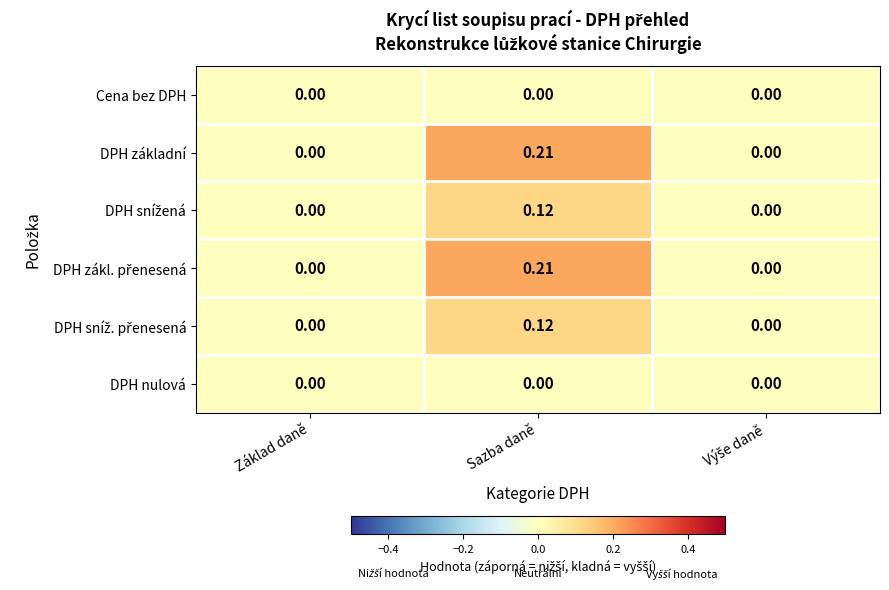

Which category has the highest value across all series?

Sazba daně